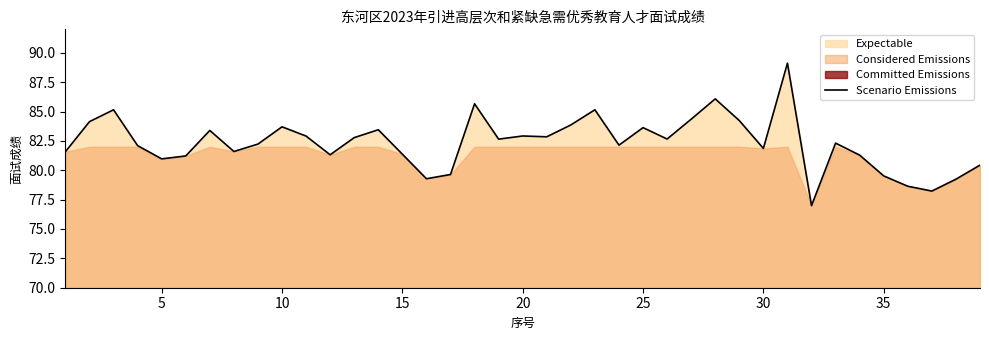

Is it true that Scenario Emissions equals 25.1 at 20?

False